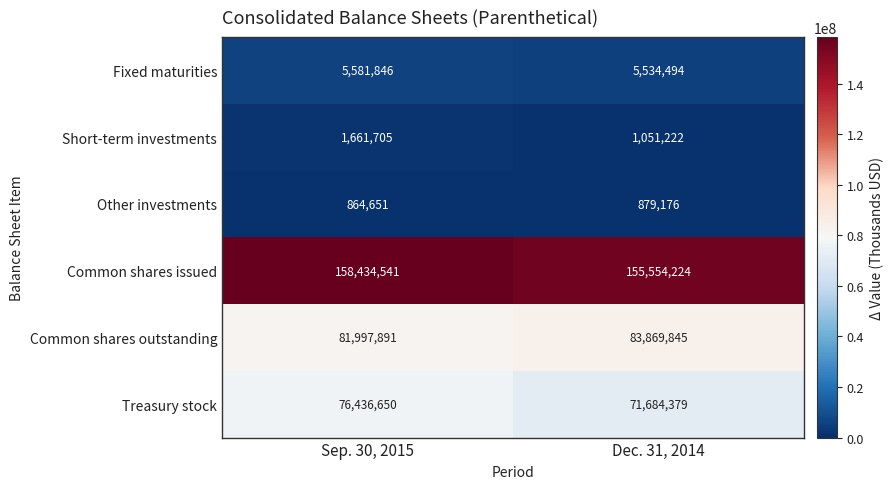

Reading right to left, extract all data points from this chart.

Fixed maturities: Dec. 31, 2014=5534494	Sep. 30, 2015=5581846
Short-term investments: Dec. 31, 2014=1051222	Sep. 30, 2015=1661705
Other investments: Dec. 31, 2014=879176	Sep. 30, 2015=864651
Common shares issued: Dec. 31, 2014=155554224	Sep. 30, 2015=158434541
Common shares outstanding: Dec. 31, 2014=83869845	Sep. 30, 2015=81997891
Treasury stock: Dec. 31, 2014=71684379	Sep. 30, 2015=76436650